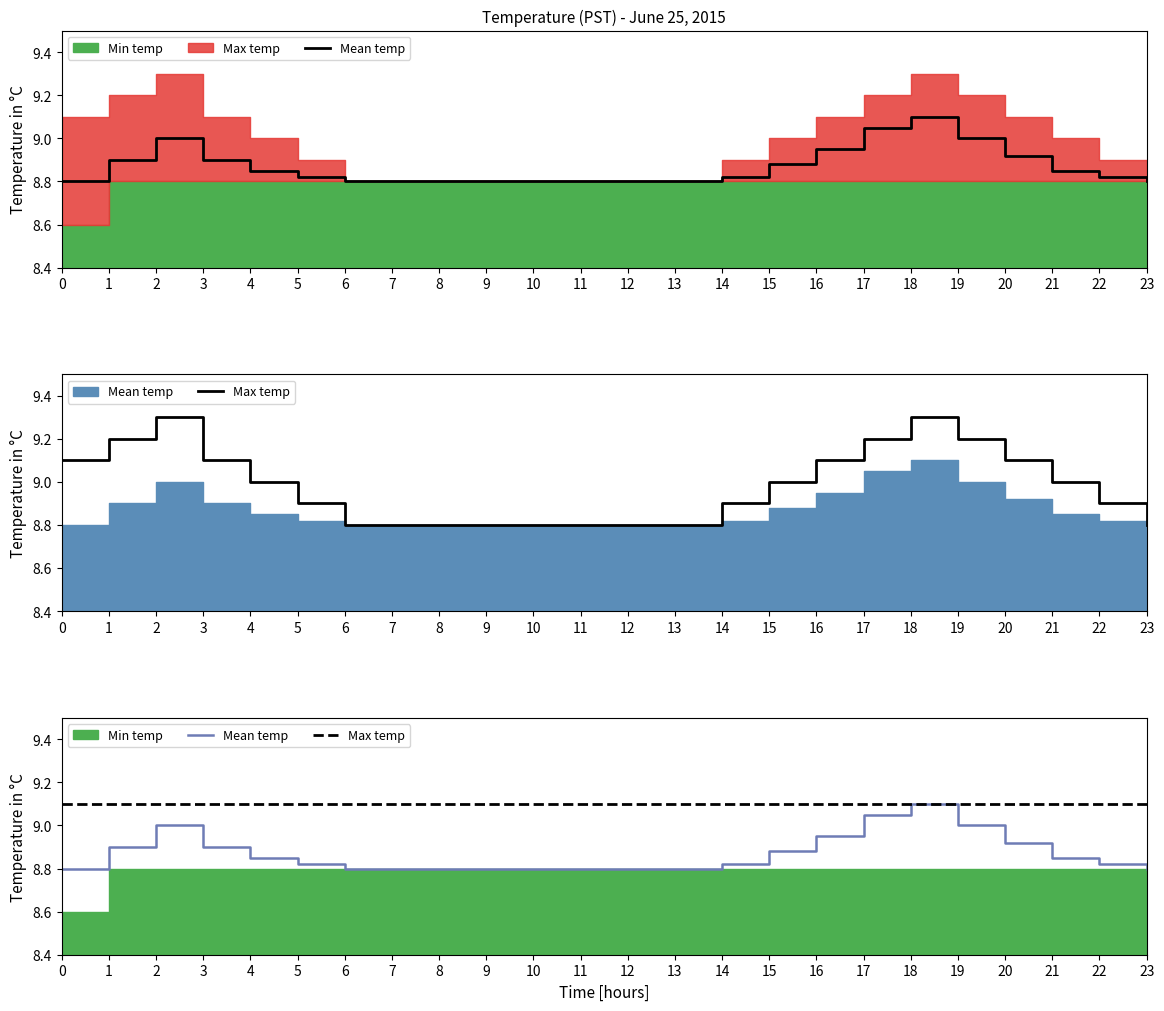

Rank the categories by Mean temp value from lowest to highest.

0, 6, 7, 8, 9, 10, 11, 12, 13, 23, 5, 14, 22, 4, 21, 15, 1, 3, 20, 16, 2, 19, 17, 18